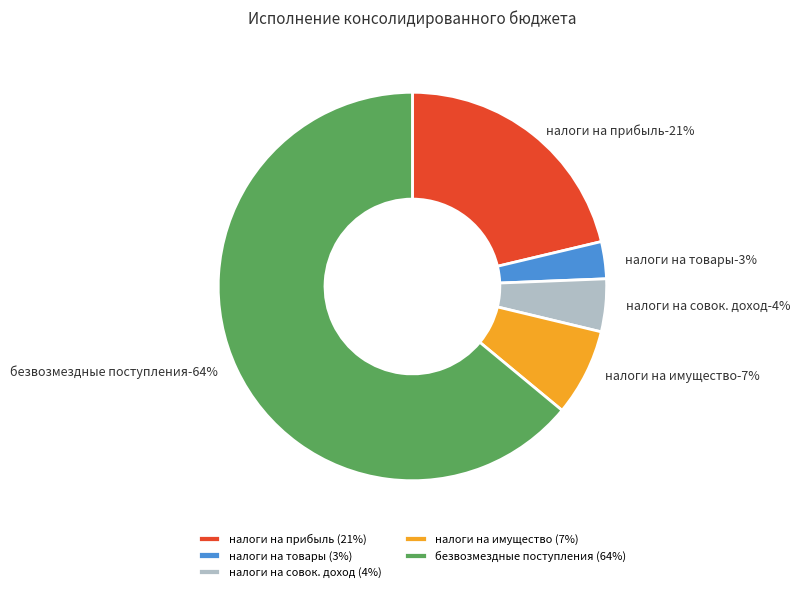

Which slice is the smallest?

НАЛОГИ НА ТОВАРЫ (РАБОТЫ, УСЛУГИ)